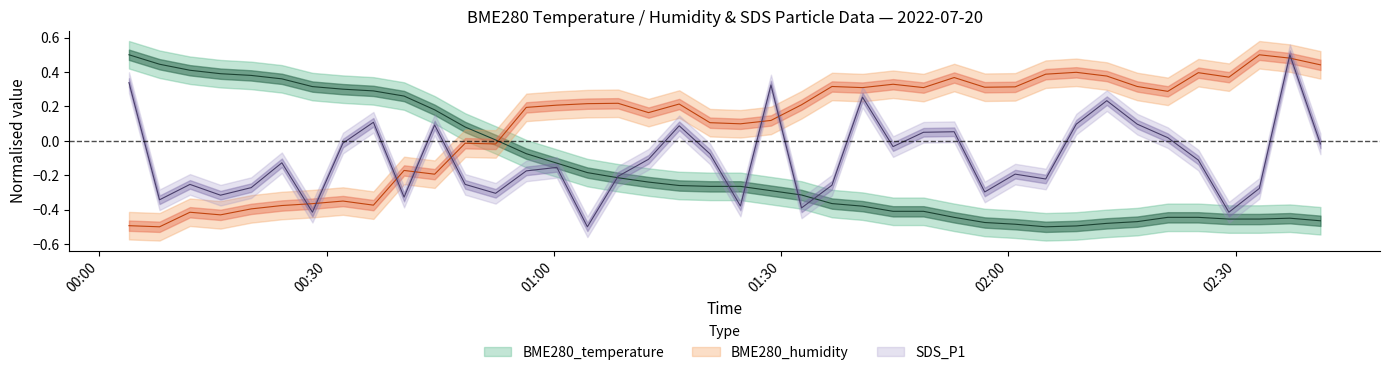

What is the value of the BME280_humidity point at the 17th from the left?

0.2